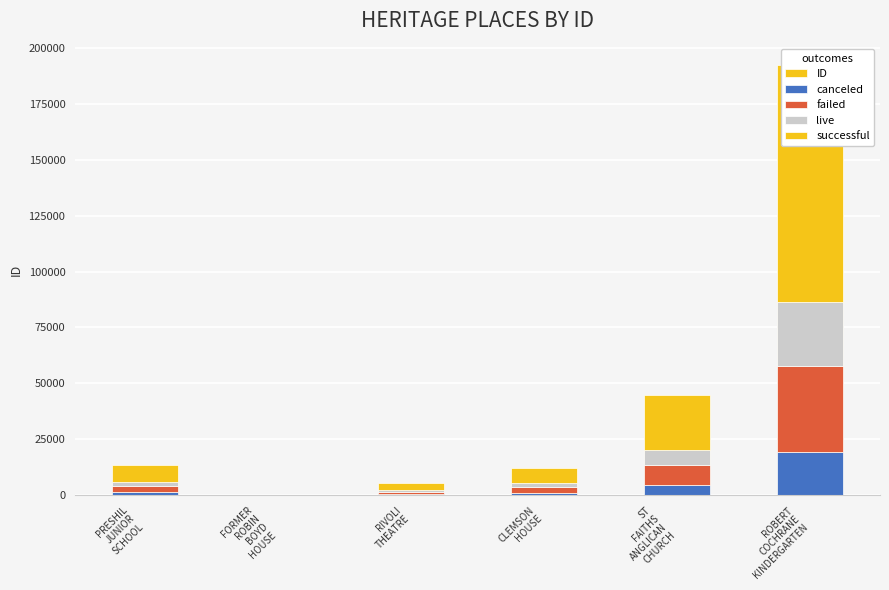

Reading left to right, transcribe all the data shown in this chart.

ID: PRESHIL
JUNIOR
SCHOOL=13627.0	FORMER
ROBIN
BOYD
HOUSE=191.0	RIVOLI
THEATRE=5411.0	CLEMSON
HOUSE=12475.0	ST
FAITHS
ANGLICAN
CHURCH=45050.0	ROBERT
COCHRANE
KINDERGARTEN=192138.0
canceled: PRESHIL
JUNIOR
SCHOOL=1362.7	FORMER
ROBIN
BOYD
HOUSE=19.1	RIVOLI
THEATRE=541.1	CLEMSON
HOUSE=1247.5	ST
FAITHS
ANGLICAN
CHURCH=4505.0	ROBERT
COCHRANE
KINDERGARTEN=19213.8
failed: PRESHIL
JUNIOR
SCHOOL=2725.4	FORMER
ROBIN
BOYD
HOUSE=38.2	RIVOLI
THEATRE=1082.2	CLEMSON
HOUSE=2495.0	ST
FAITHS
ANGLICAN
CHURCH=9010.0	ROBERT
COCHRANE
KINDERGARTEN=38427.6
live: PRESHIL
JUNIOR
SCHOOL=2044.1	FORMER
ROBIN
BOYD
HOUSE=28.6	RIVOLI
THEATRE=811.6	CLEMSON
HOUSE=1871.2	ST
FAITHS
ANGLICAN
CHURCH=6757.5	ROBERT
COCHRANE
KINDERGARTEN=28820.7
successful: PRESHIL
JUNIOR
SCHOOL=7494.8	FORMER
ROBIN
BOYD
HOUSE=105.1	RIVOLI
THEATRE=2976.1	CLEMSON
HOUSE=6861.3	ST
FAITHS
ANGLICAN
CHURCH=24777.5	ROBERT
COCHRANE
KINDERGARTEN=105675.9